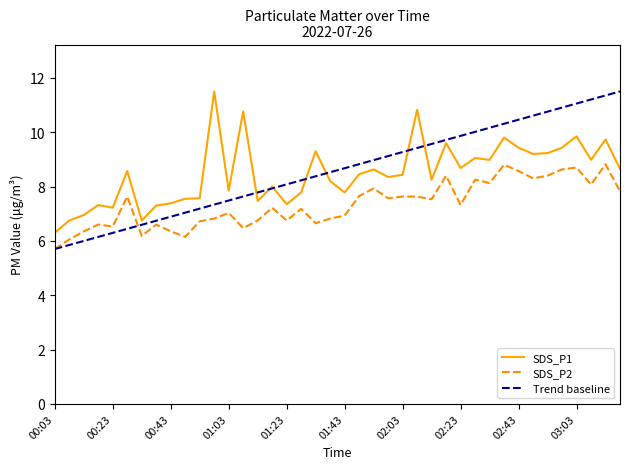

True or false: SDS_P1 and SDS_P2 cross at least once.

False